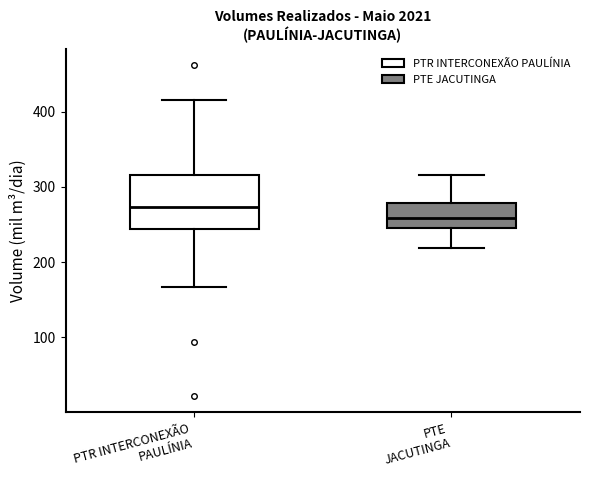

Which box has the lowest median line?

PTE JACUTINGA